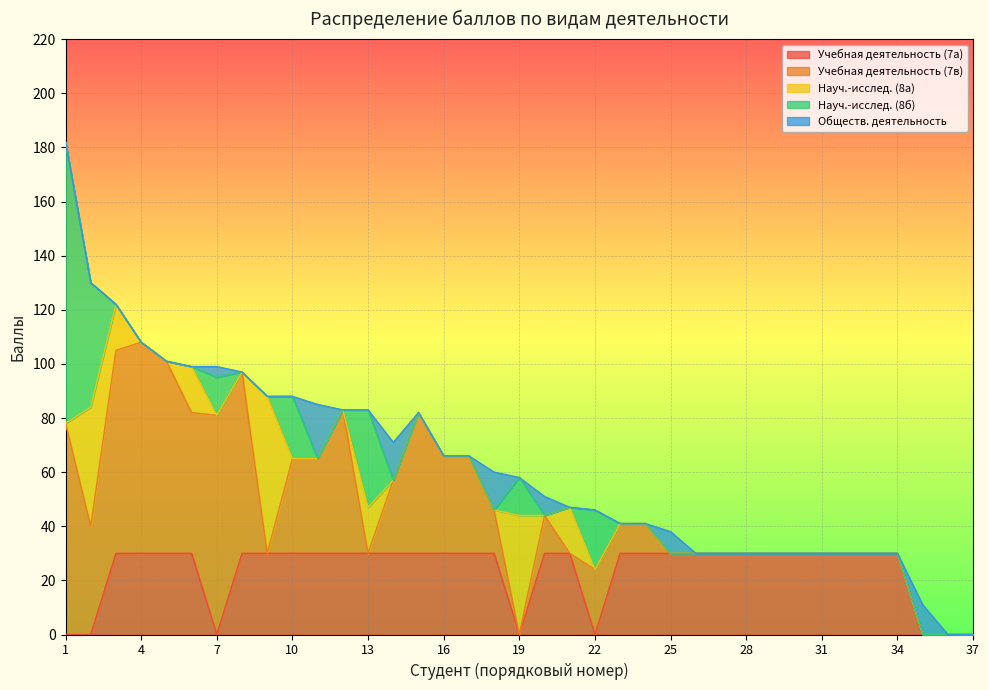

True or false: Учебная деятельность (7а) and Науч.-исслед. (8б) intersect in this chart.

True